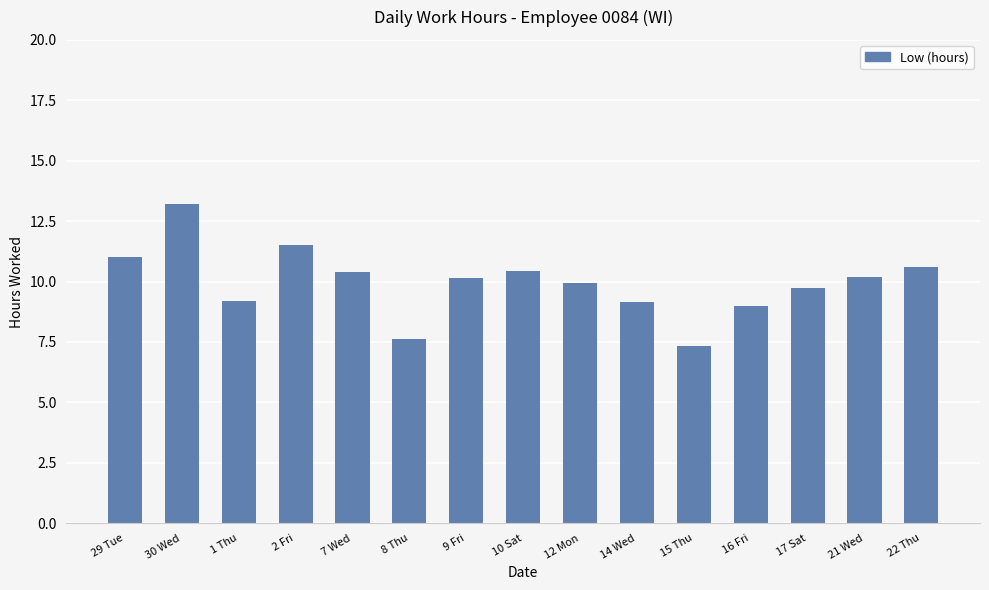

At which category does the chart reach its minimum across all series?

15 Thu